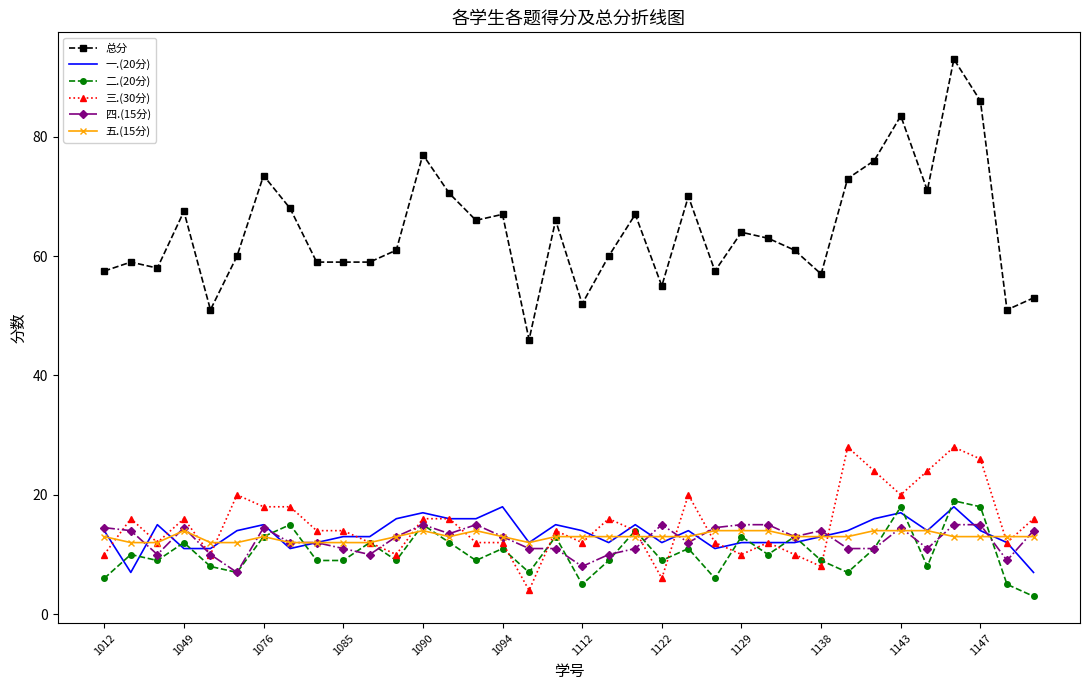

What is the maximum value shown in the chart?

93.0